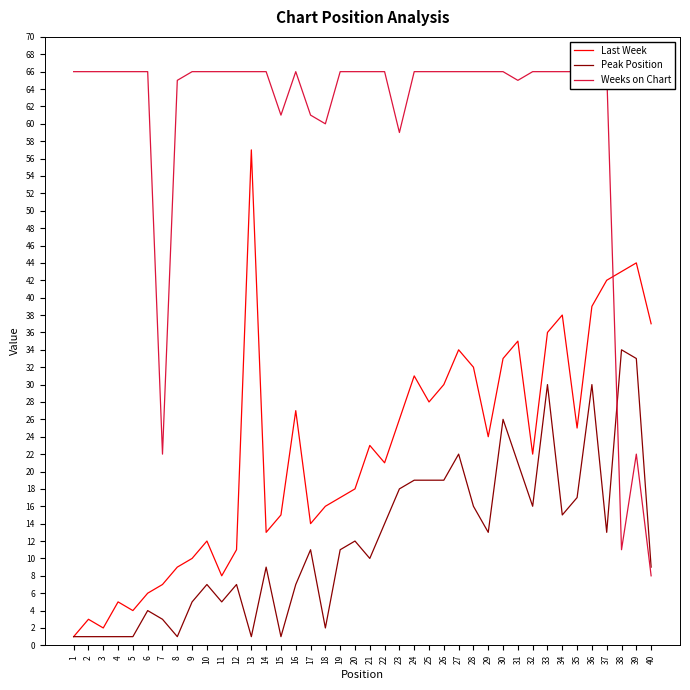

True or false: Weeks on Chart and Last Week cross at least once.

True